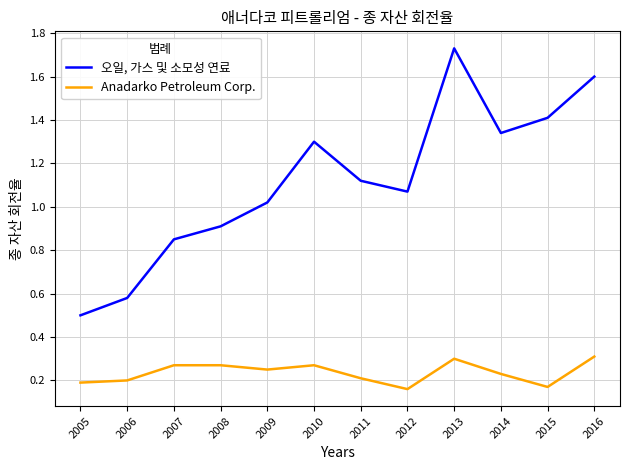

How many lines are shown in the chart?

2